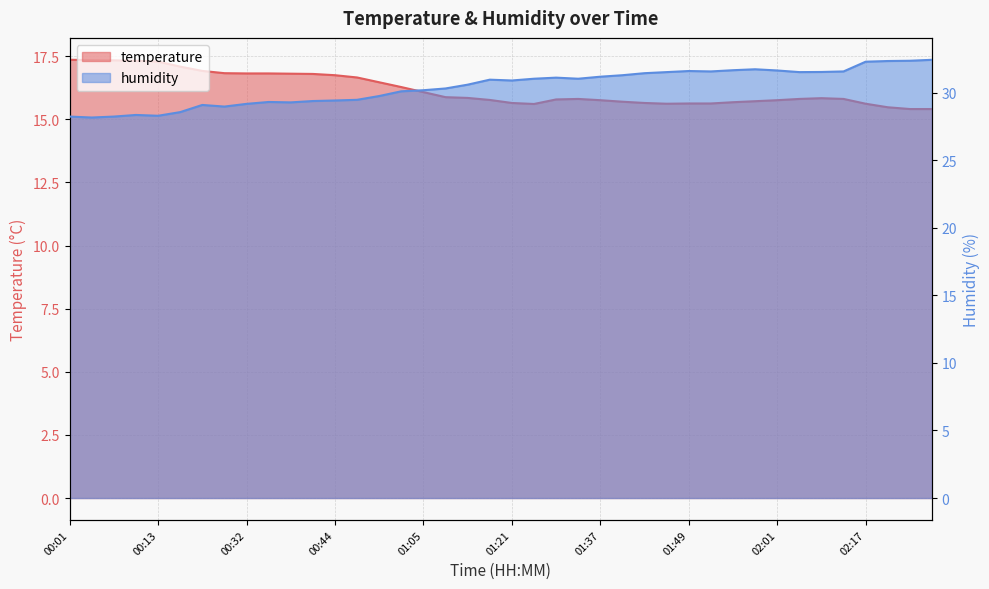

List the labels in order of temperature value, smallest first.

02:23, 02:26, 02:20, 01:24, 01:46, 02:17, 01:49, 01:52, 01:21, 01:43, 01:55, 01:40, 01:58, 01:37, 02:01, 01:17, 01:31, 01:34, 02:04, 02:11, 02:08, 01:14, 01:08, 01:05, 01:01, 00:54, 00:47, 00:44, 00:41, 00:38, 00:32, 00:35, 00:29, 00:26, 00:23, 00:13, 00:10, 00:07, 00:04, 00:01